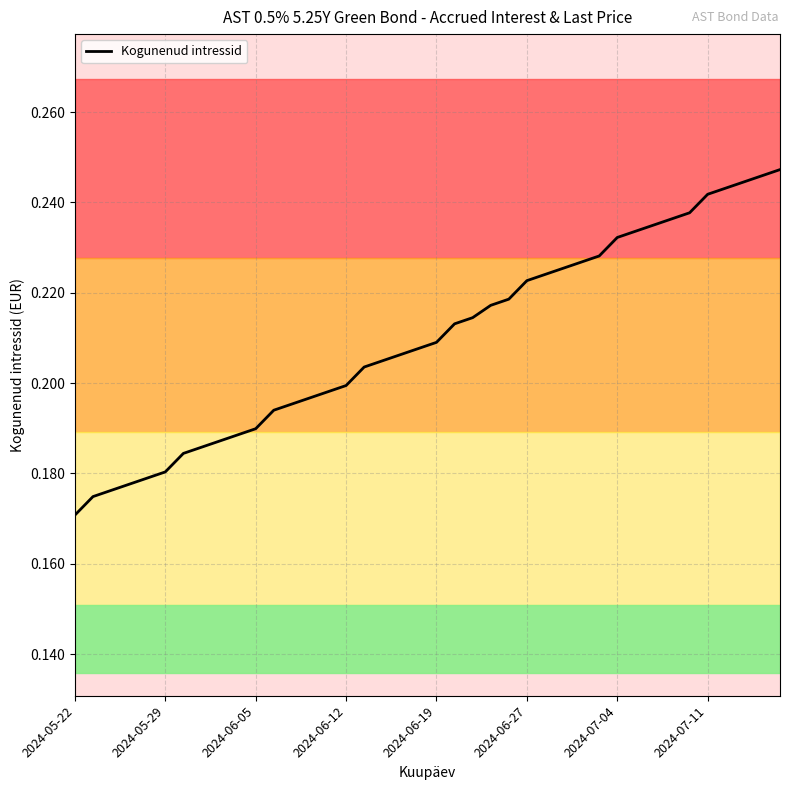

Does the chart have visible grid lines?

Yes